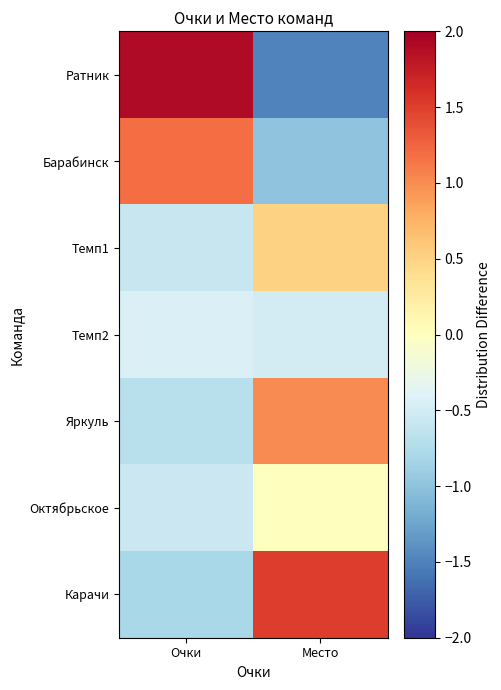

At how many categories does at least one series exceed 0?

2